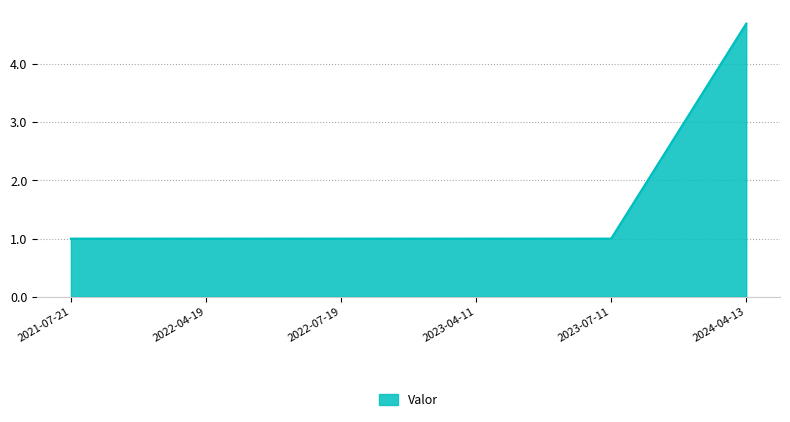

Read the value at 2024-04-13.

4.7